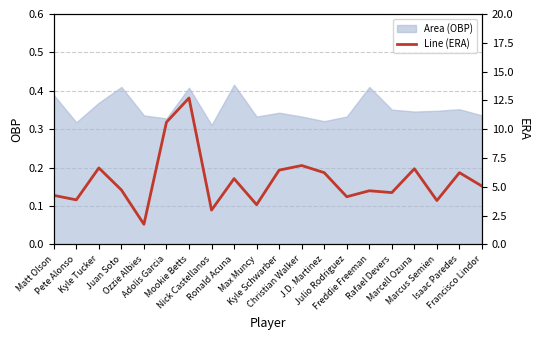

Is it true that the value at Kyle Schwarber is 6.5?

True